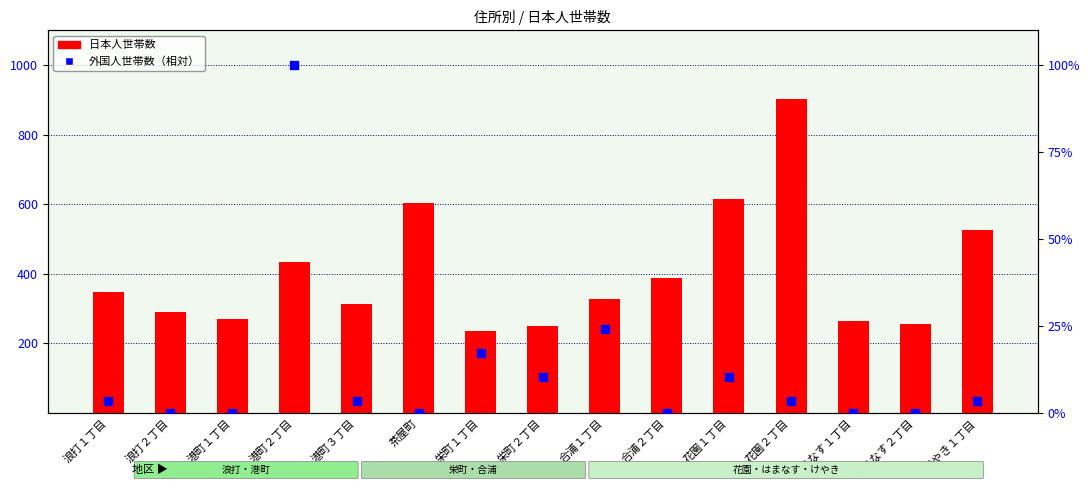

Which series has the largest total across all categories?

日本人世帯数